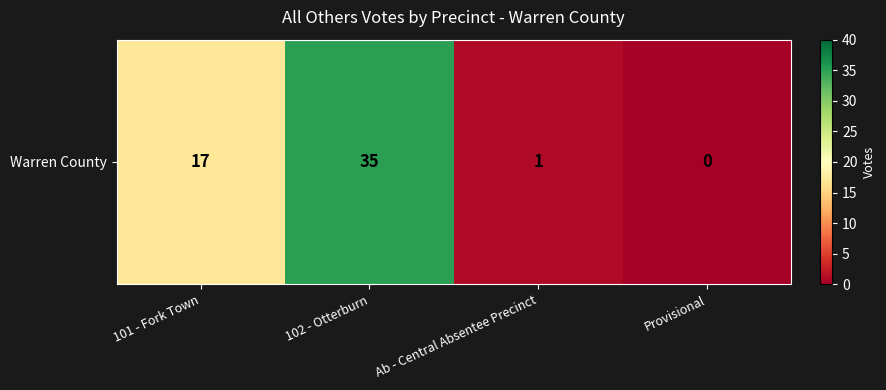

What is the maximum value shown in the chart?

35